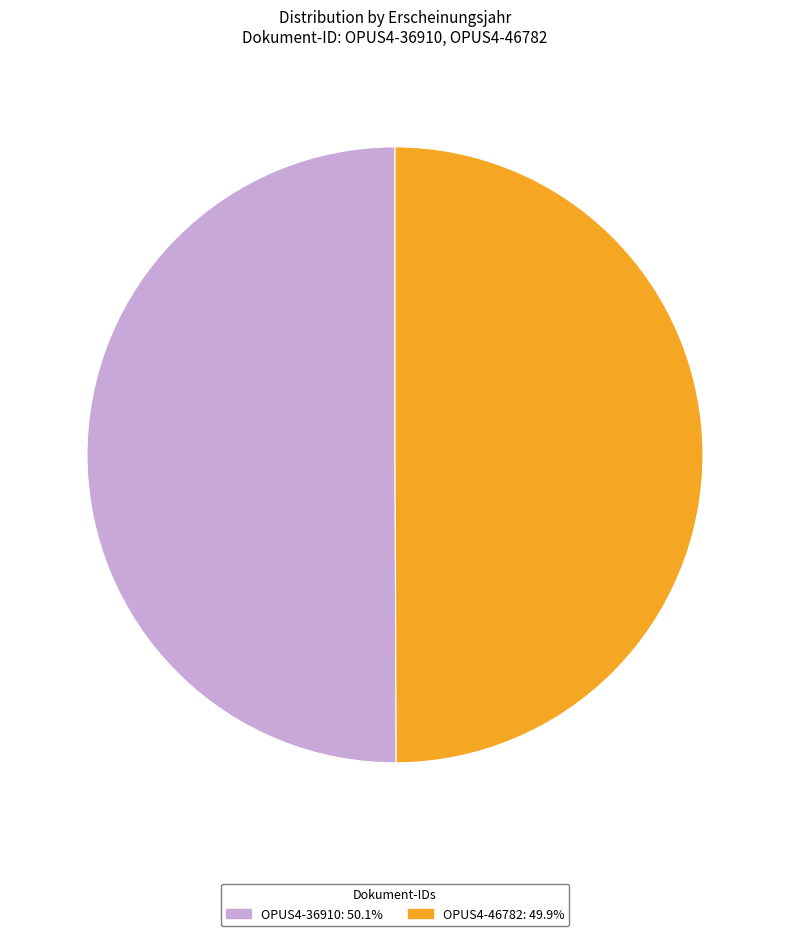

Do OPUS4-36910: 50.1% and OPUS4-46782: 49.9% together represent more than half of the pie?

Yes